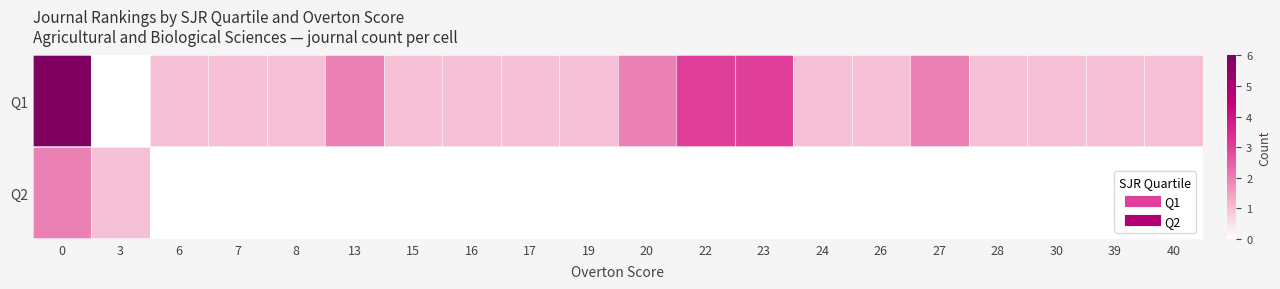

List the series in order of their overall mean, highest first.

row_0, row_1